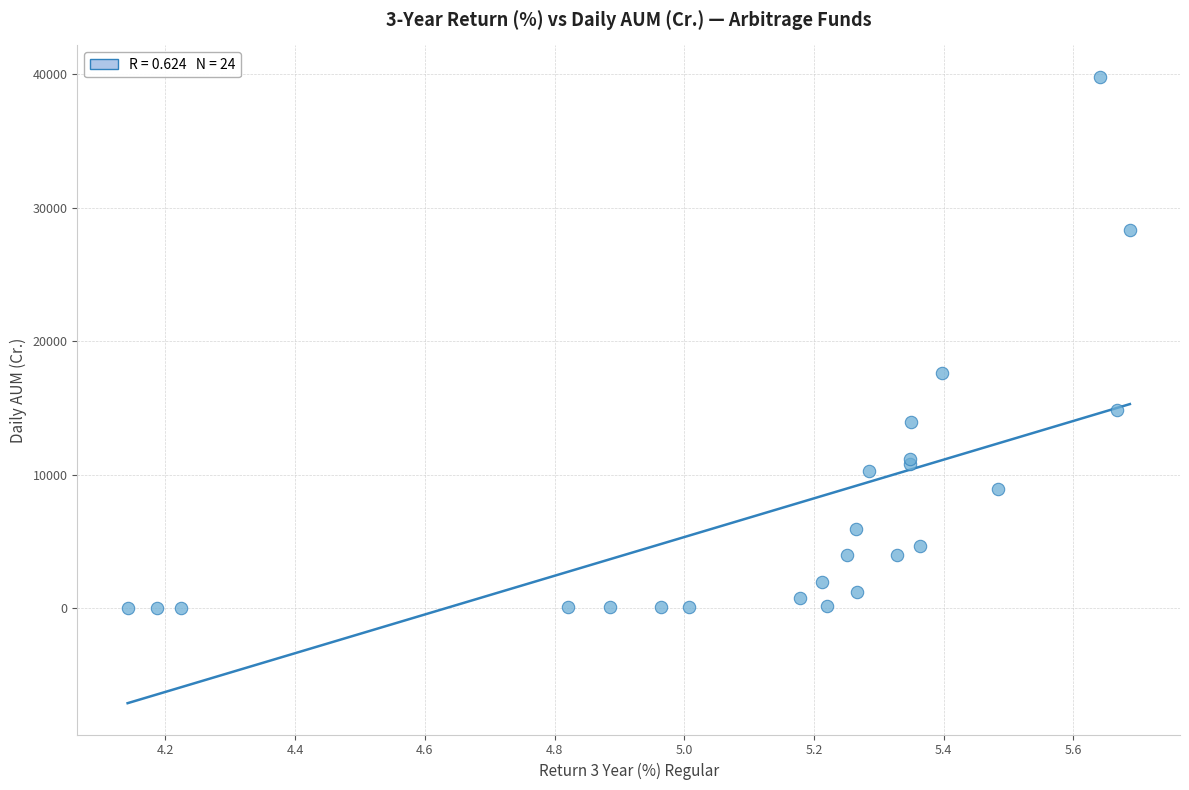

What Y value in the scatter plot is closest to 19917?

17616.2